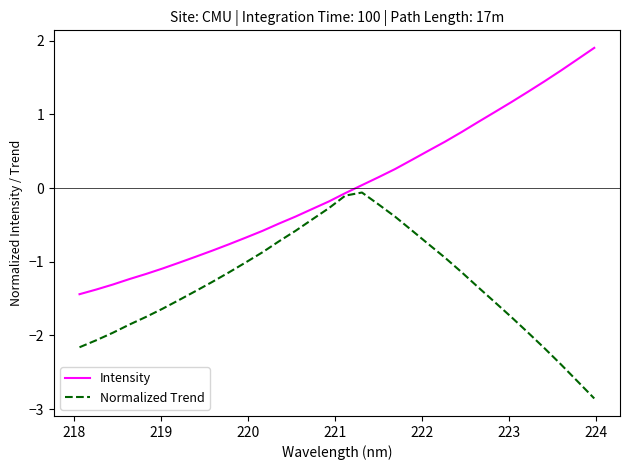

What is the minimum value shown in the chart?

-2.9